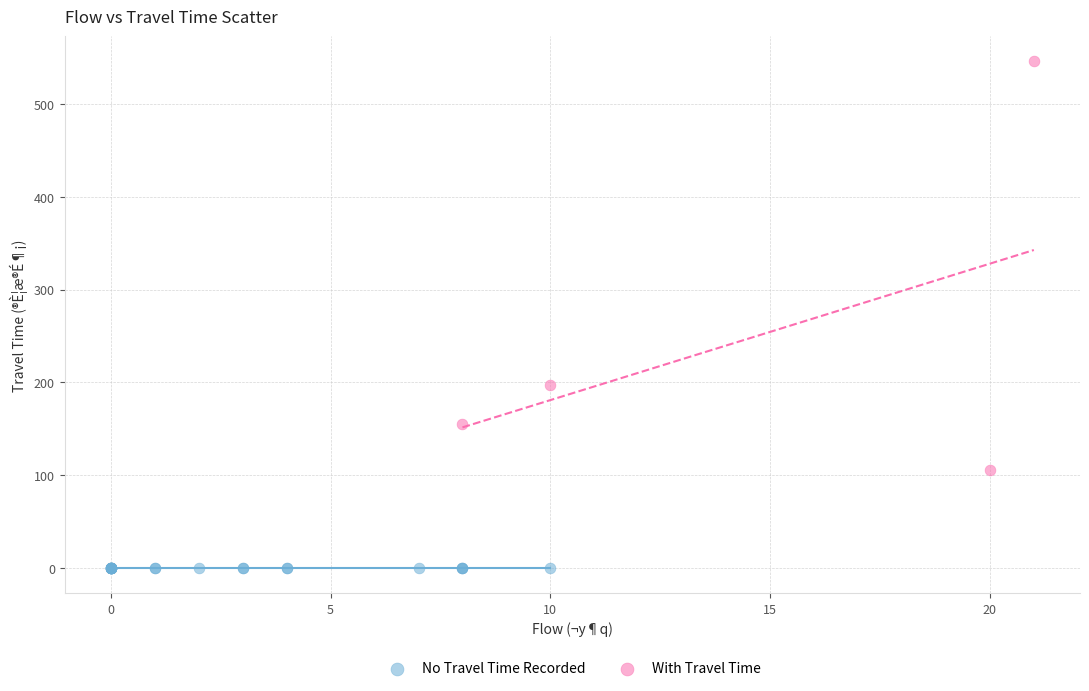

Which series contains the lowest Y value?

No Travel Time Recorded